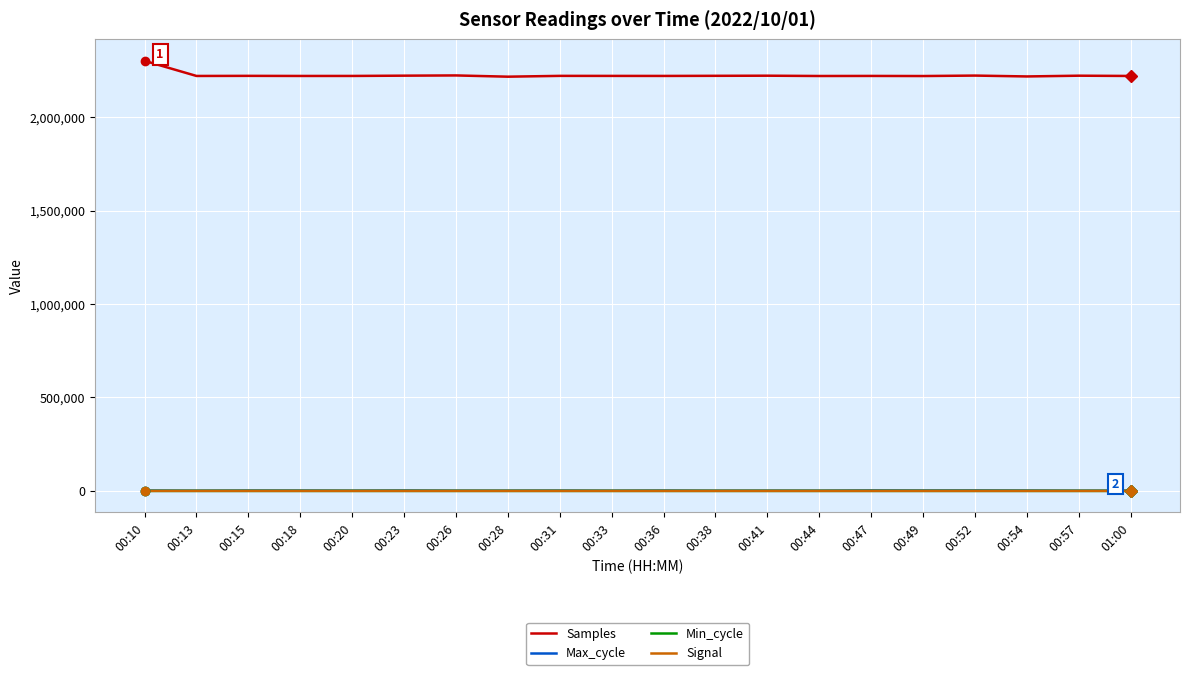

At how many categories does at least one series exceed 689464?

20